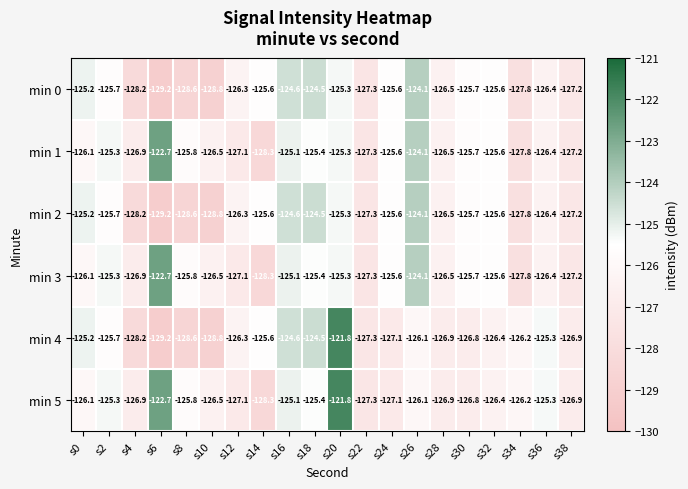

Which series has the largest total across all categories?

min 5